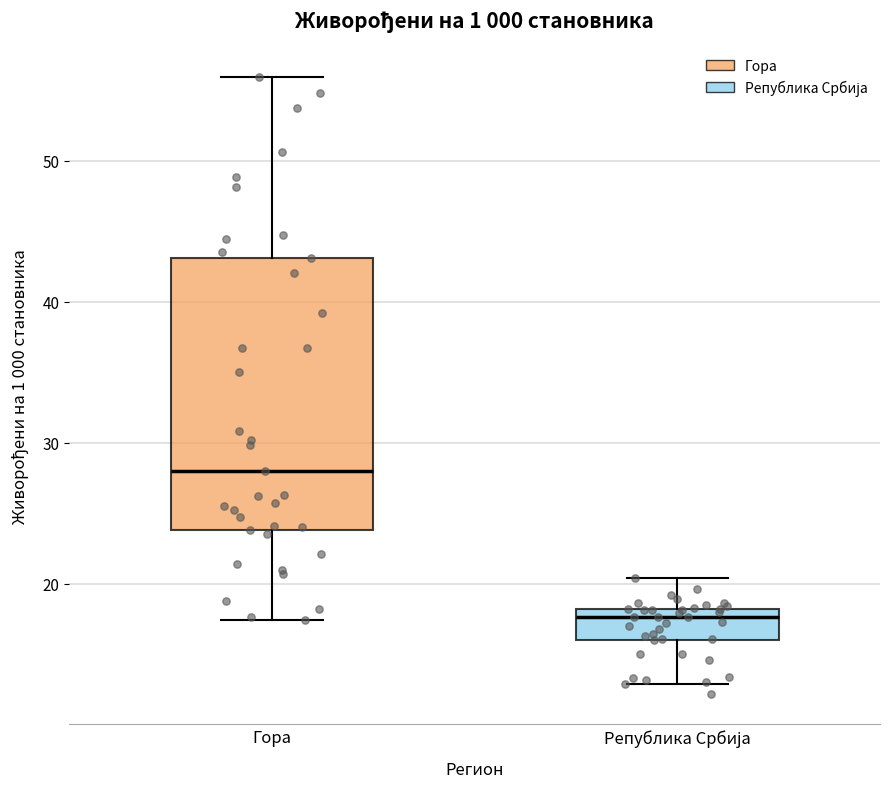

Comparing the boxes themselves (not the whiskers), which one is the tallest?

Гора